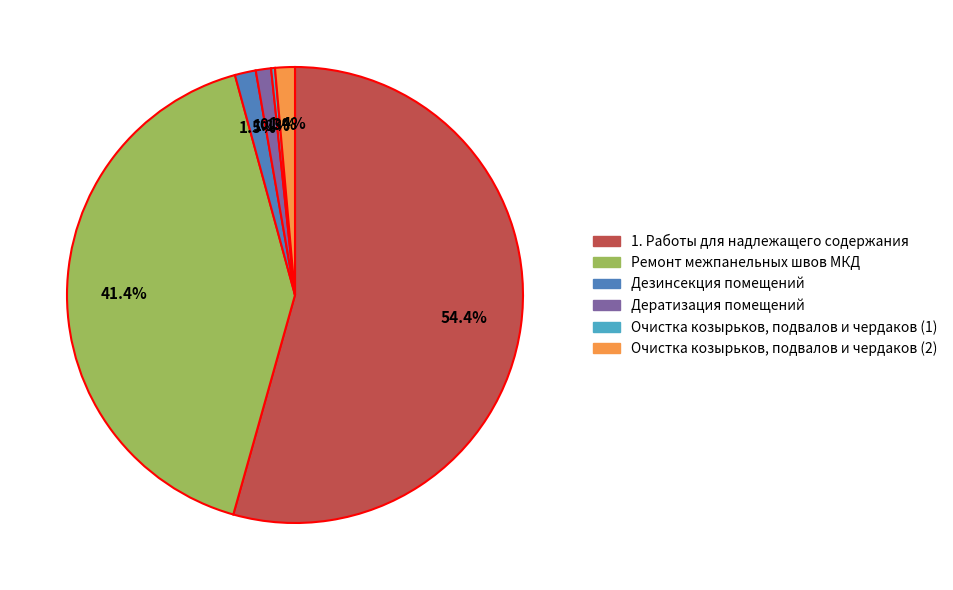

Which category has the biggest portion of the pie?

1. Работы для надлежащего содержания